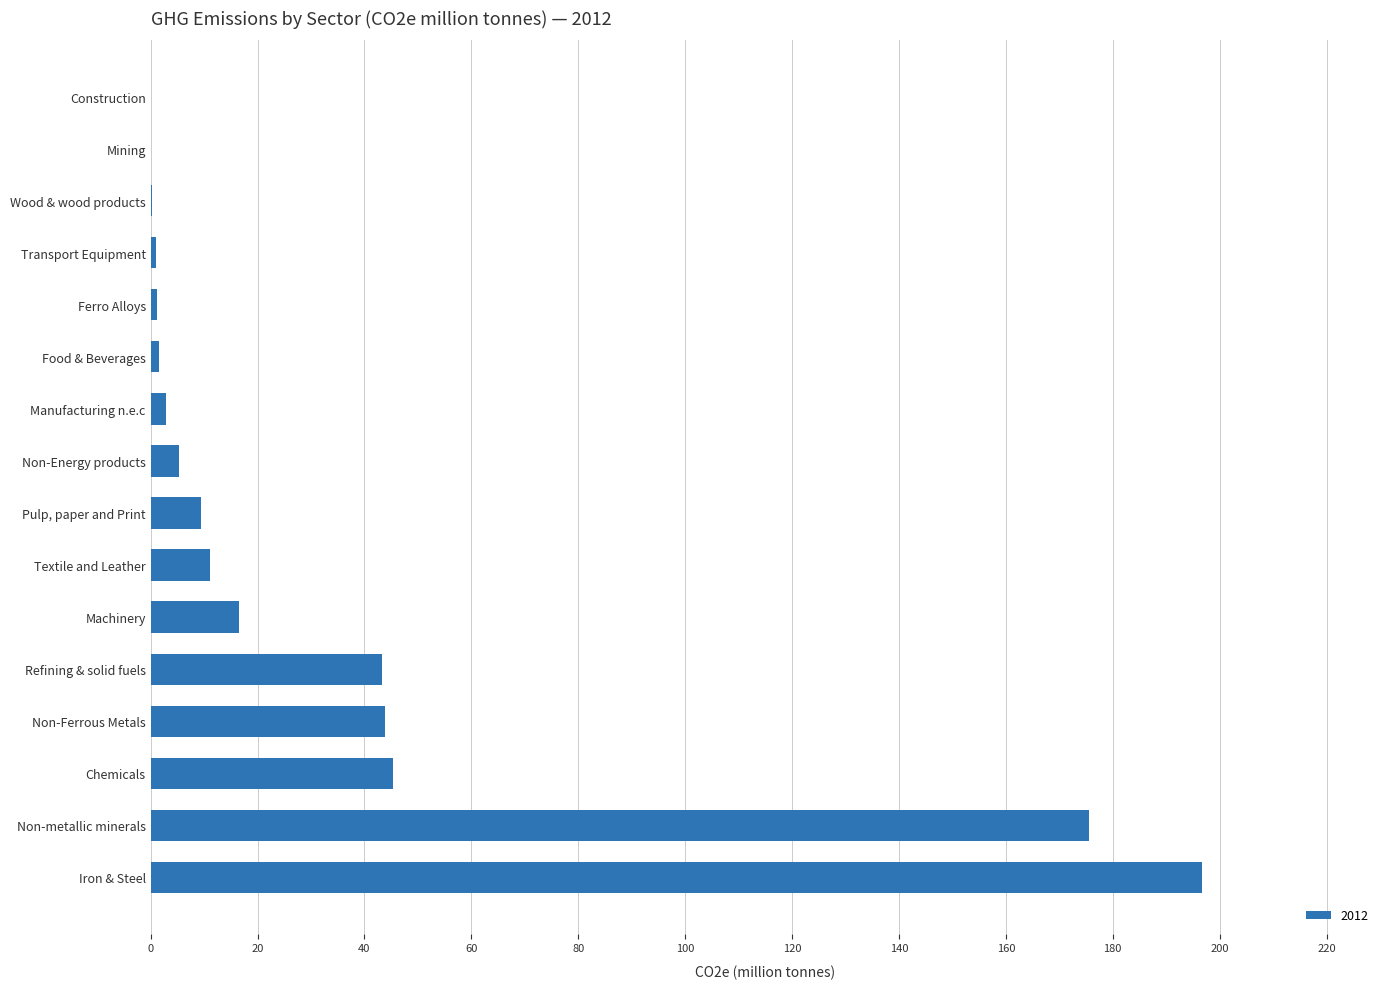

What is the maximum value shown in the chart?

196.8